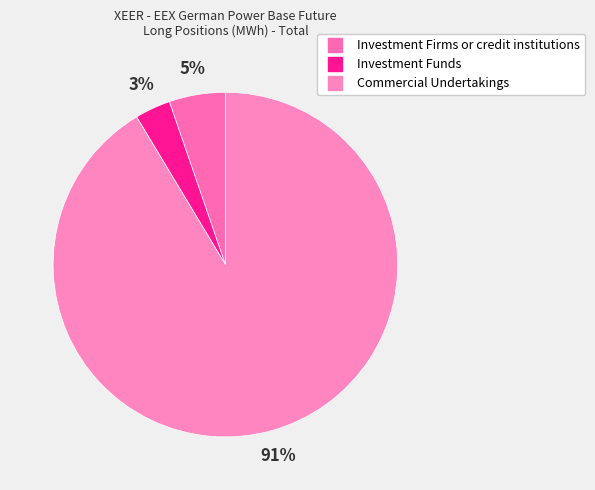

What percentage is the Investment Funds slice, to the nearest percent?

3%